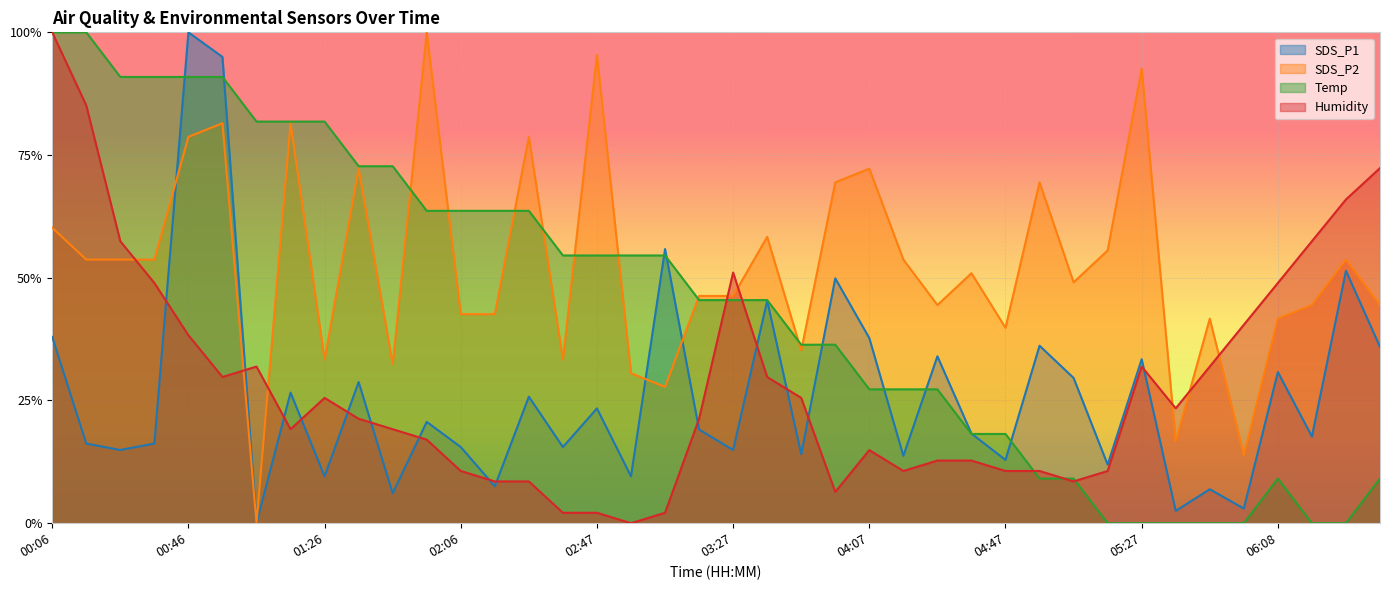

What are all the series names shown in the legend?

SDS_P1, SDS_P2, Temp, Humidity